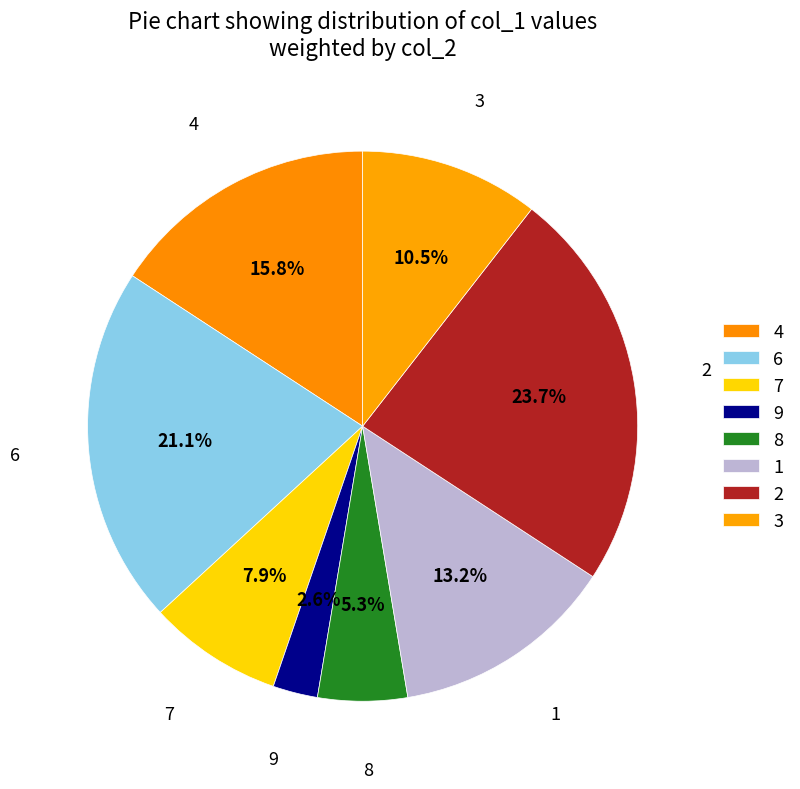

How many slices are in this pie chart?

8